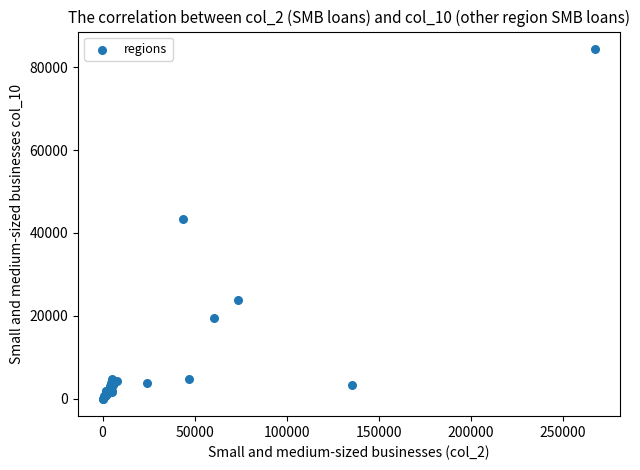

What Y value in the scatter plot is closest to 42201?

43375